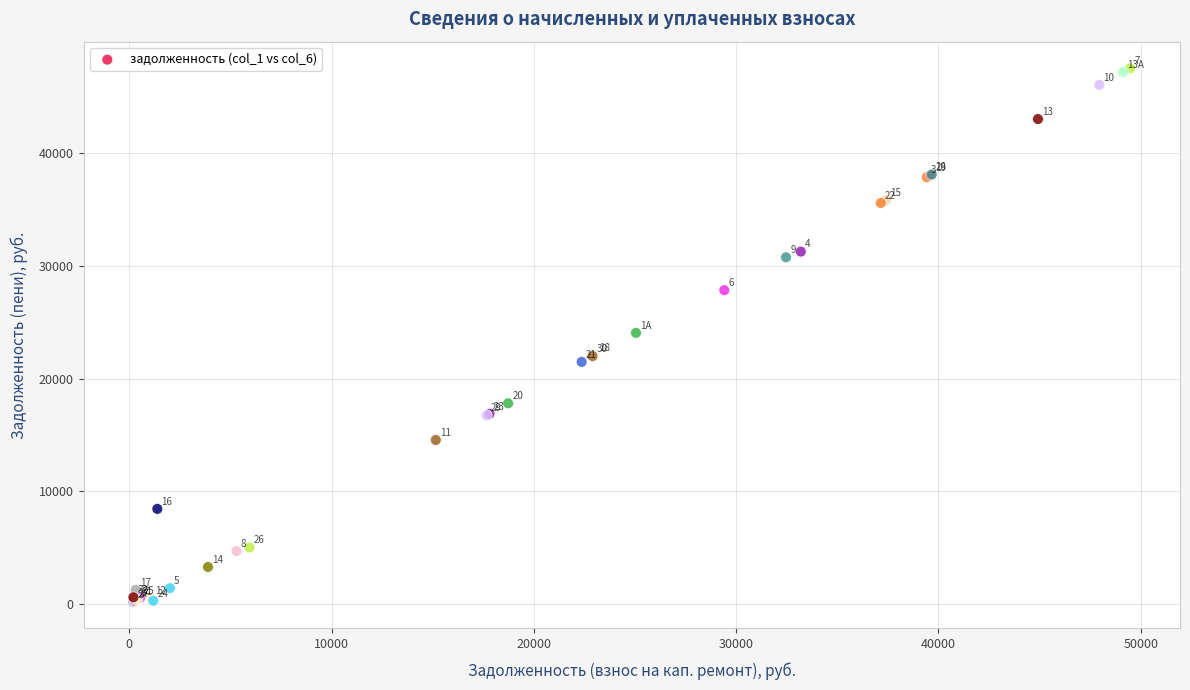

What Y value in the scatter plot is closest to 23856?

24052.4